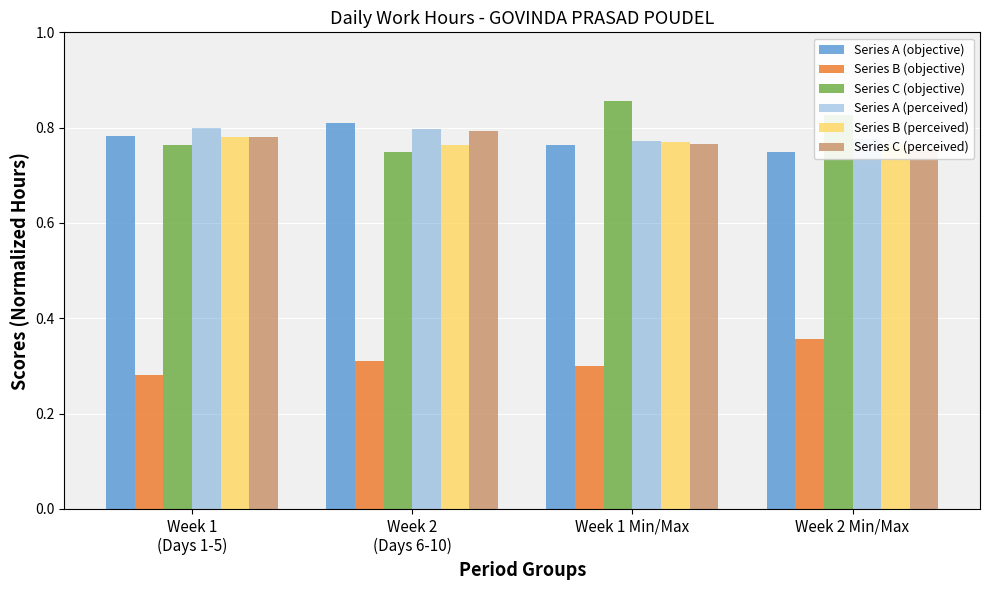

Rank the series by their maximum value, from highest to lowest.

Series C (objective), Series A (objective), Series A (perceived), Series C (perceived), Series B (perceived), Series B (objective)